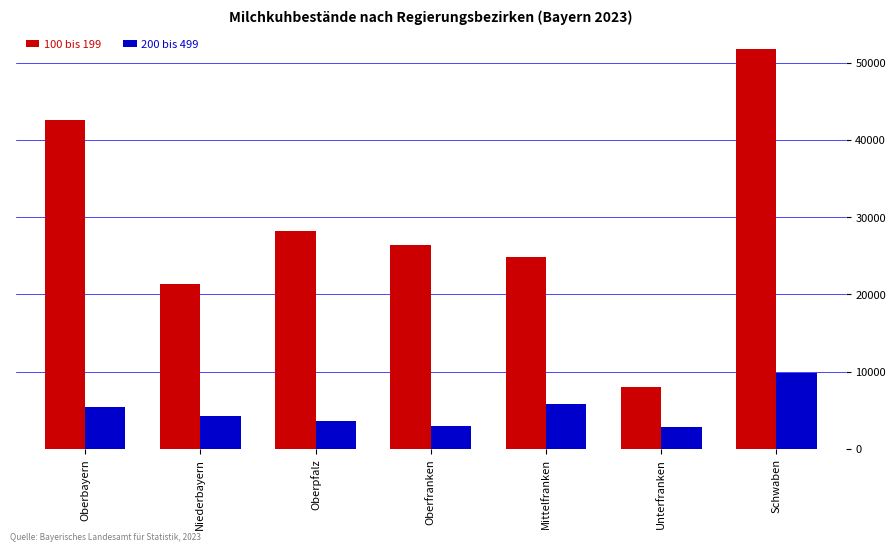

At how many categories does at least one series exceed 5825?

7